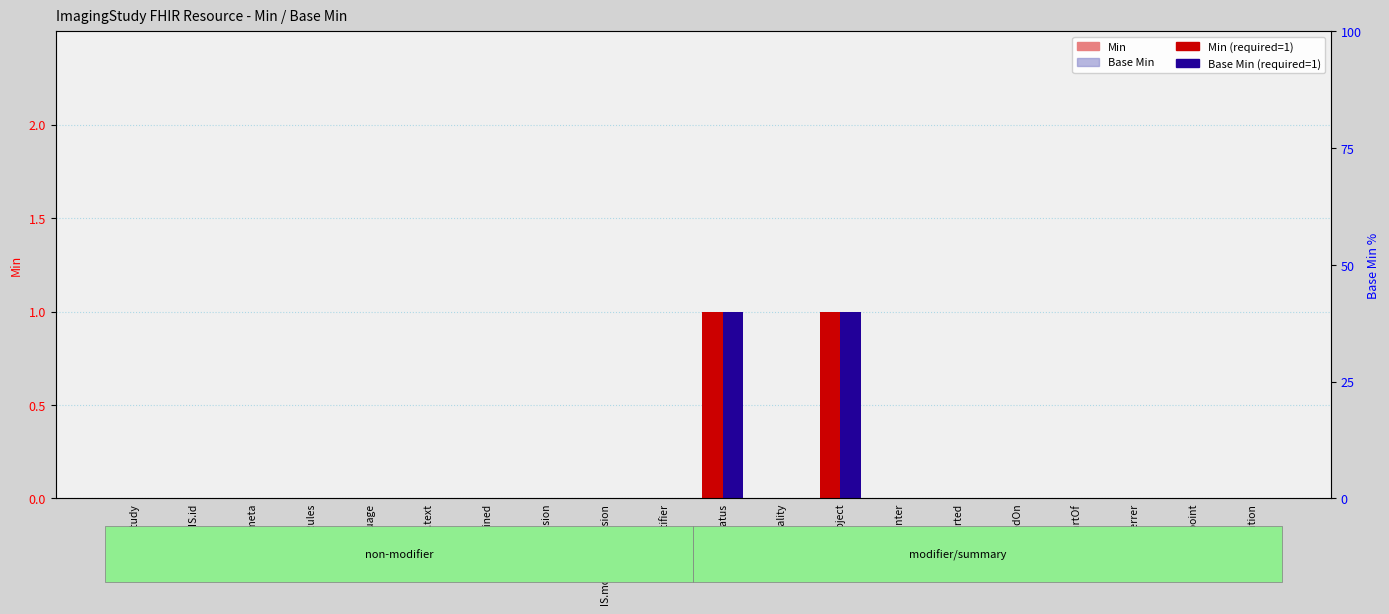

How many series are shown in this chart?

2